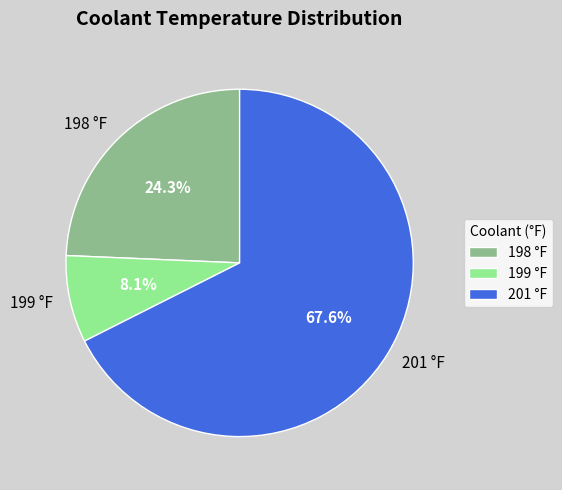

How many slices are in this pie chart?

3